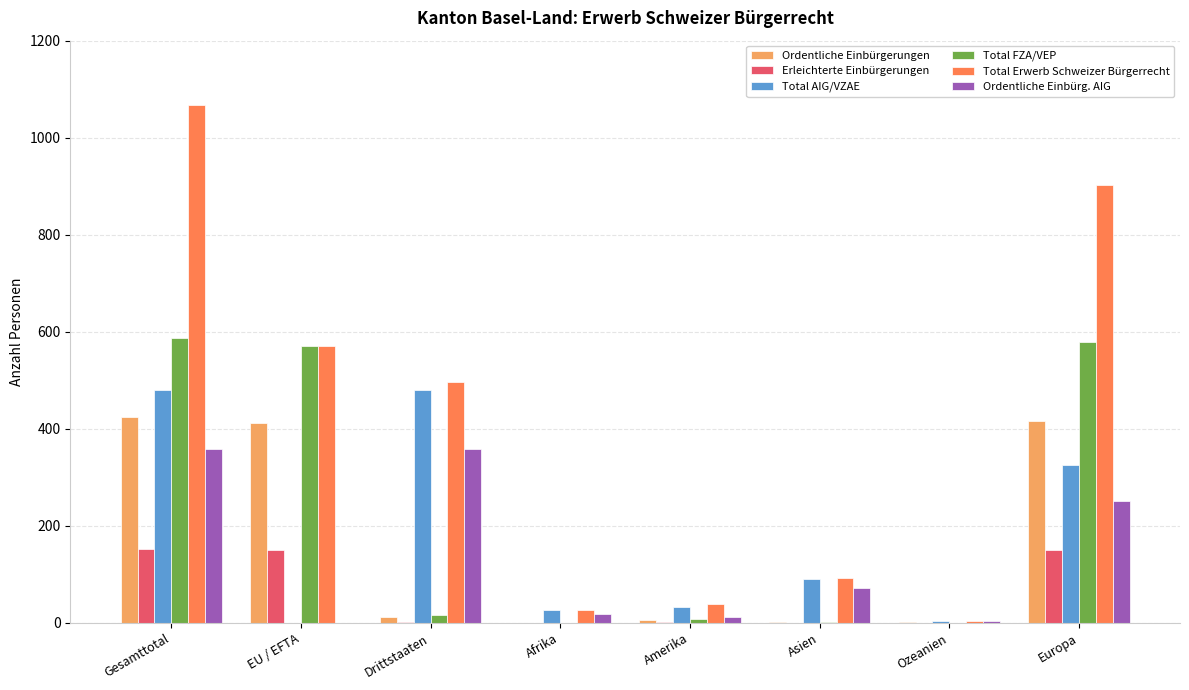

What is the sum of all Erleichterte Einbürgerungen values?

459